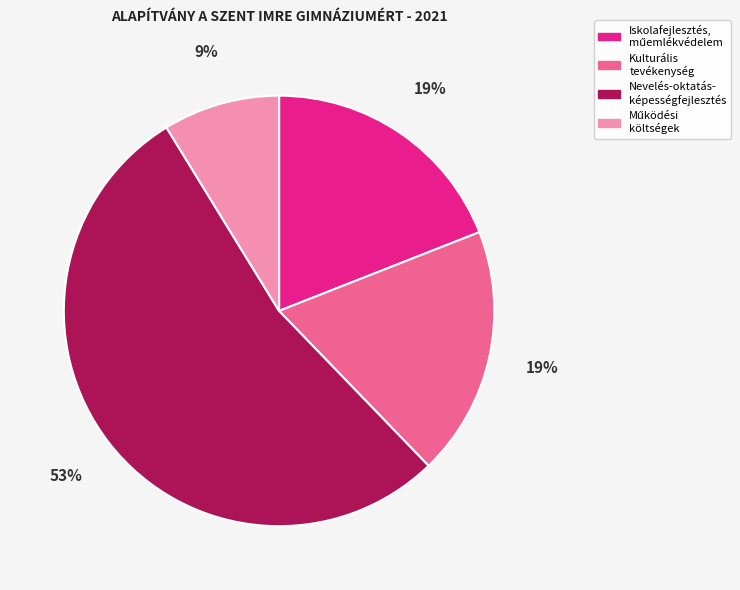

To the nearest percent, what is the average slice percentage?

25%